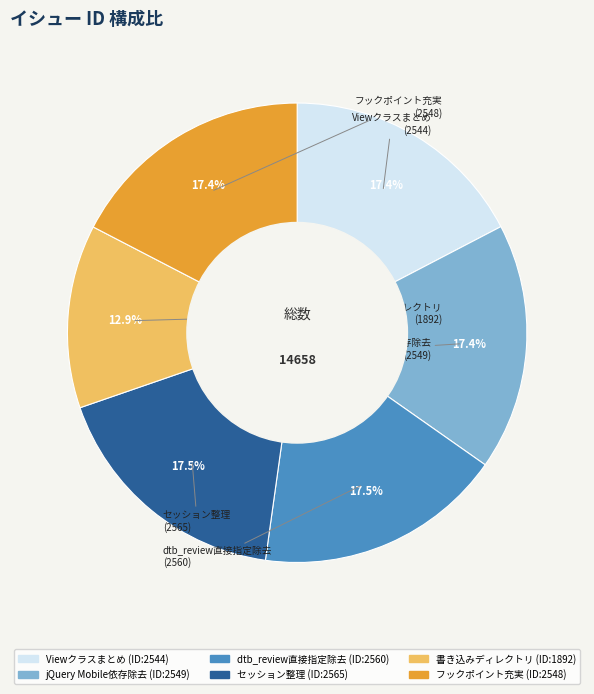

Does any single category account for the majority?

No